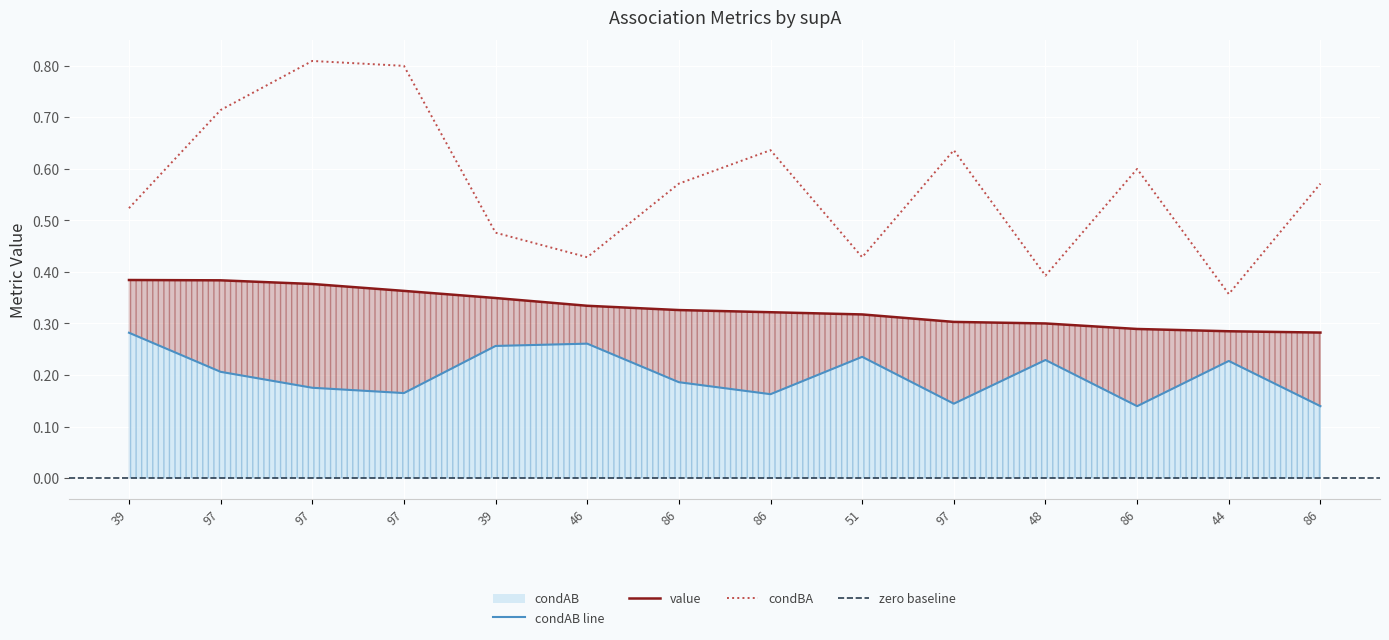

At how many categories does at least one series exceed 0?

14